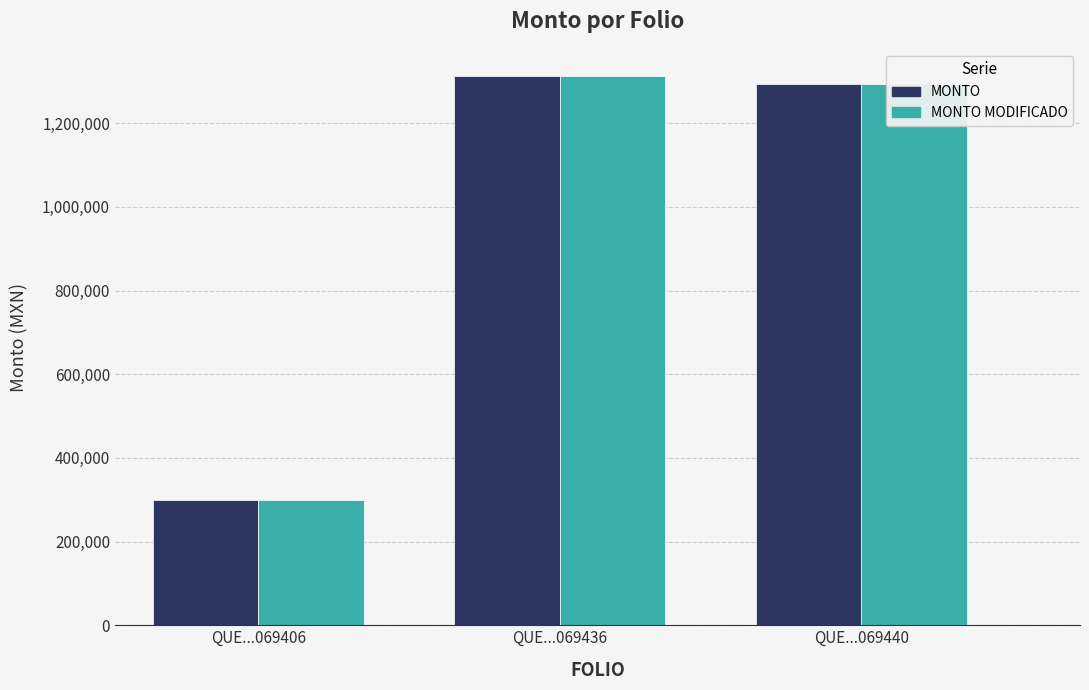

What is the difference between the MONTO MODIFICADO values at QUE...069440 and QUE...069406?

996186.1